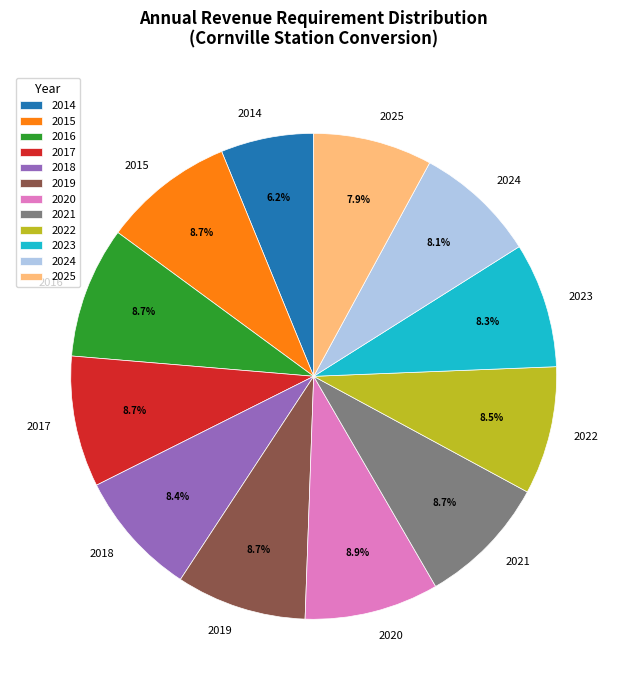

To the nearest percent, what is the average slice percentage?

8%